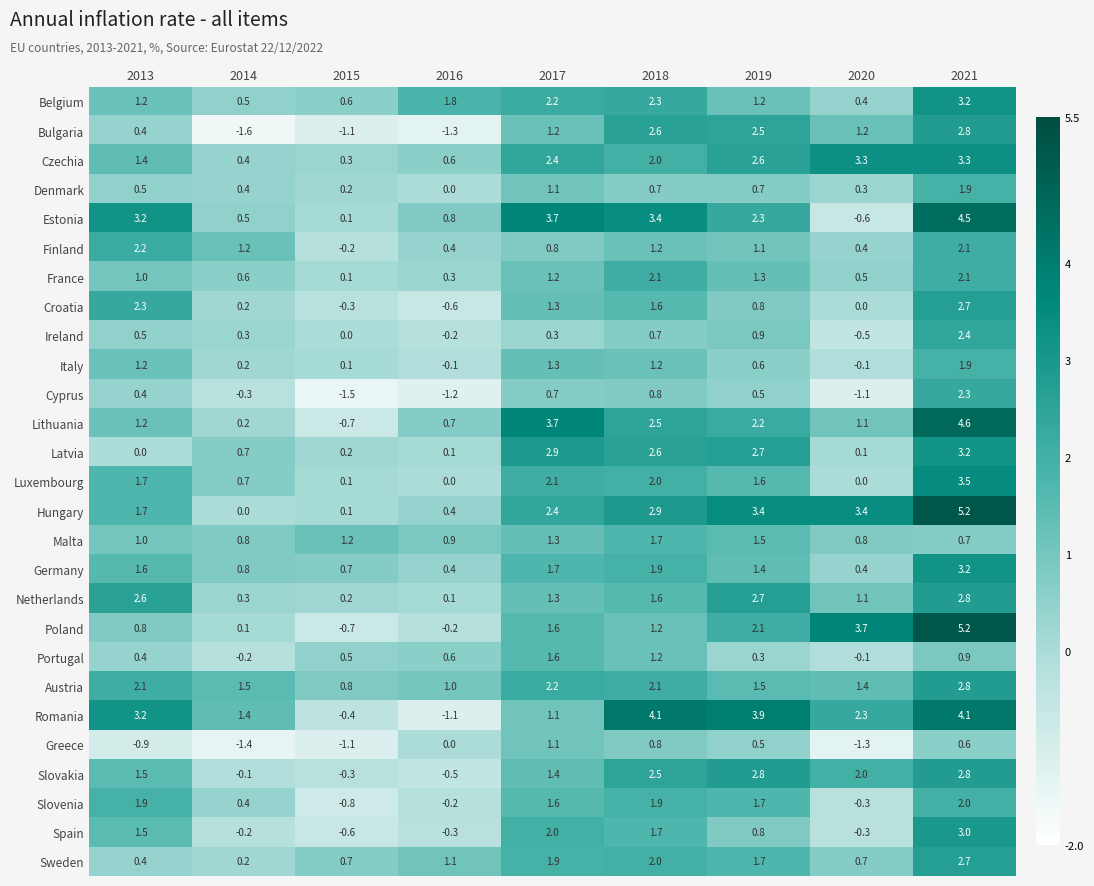

Which series has the widest spread of values?

Poland